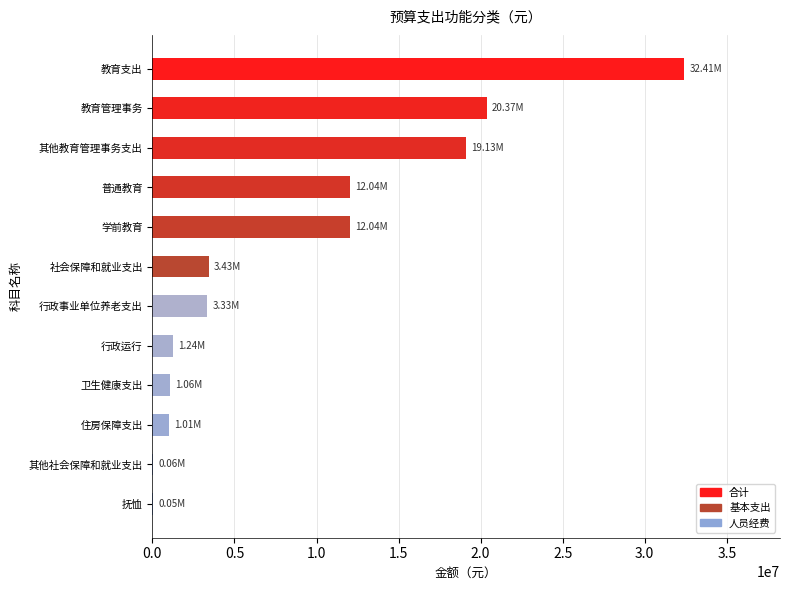

Are the bars grouped side by side (vs. stacked)?

No